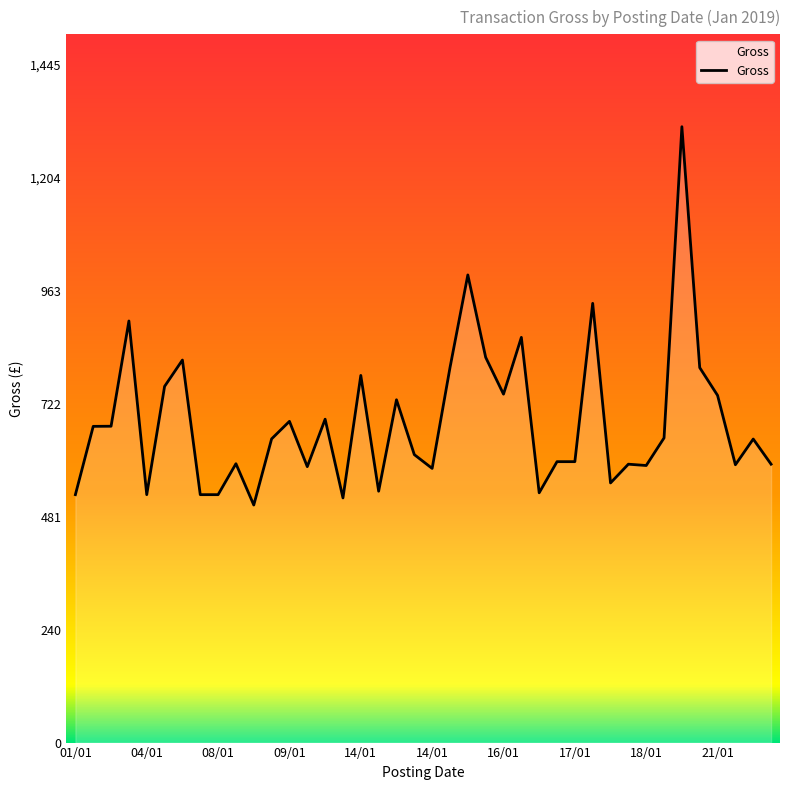

What is the smallest value displayed?

506.9